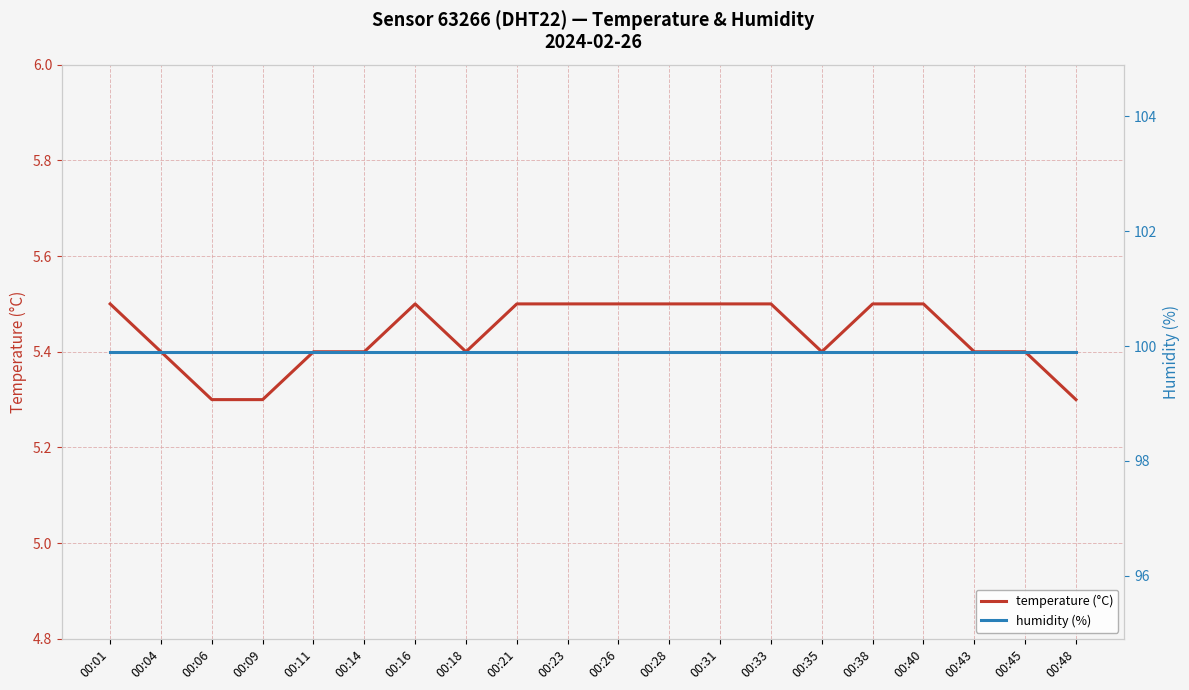

Which label corresponds to the smallest value in the chart?

00:06